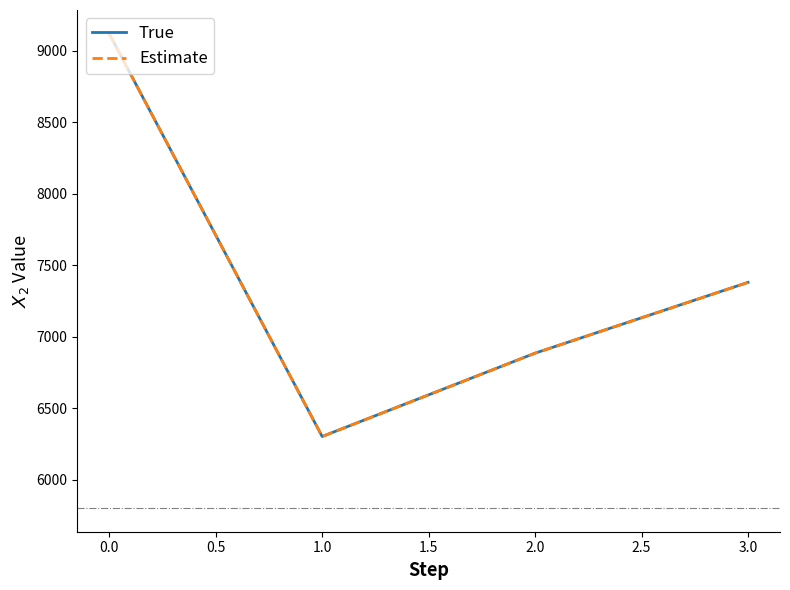

Is this an area chart (filled region under the line)?

No